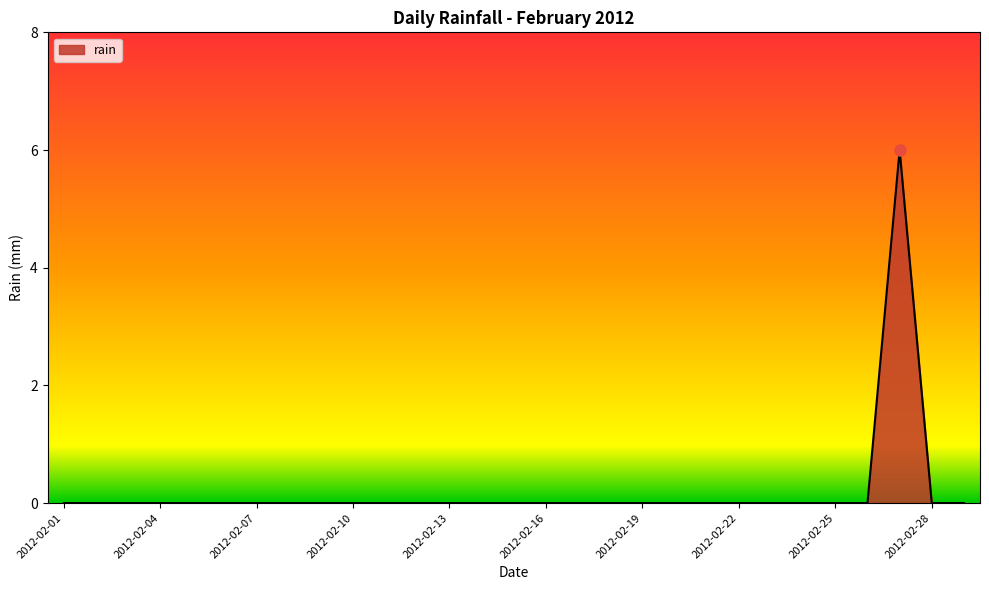

What is the maximum value shown in the chart?

6